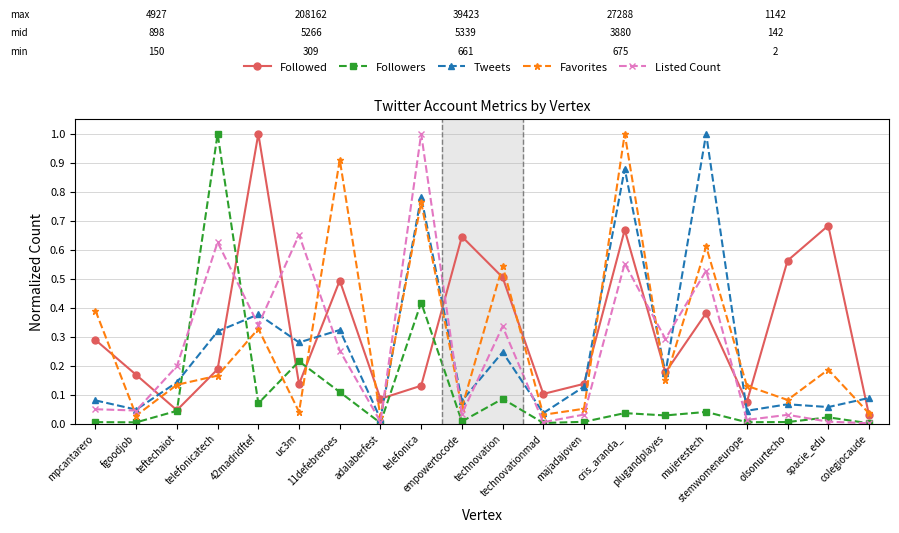

Which series has the largest total across all categories?

Followed